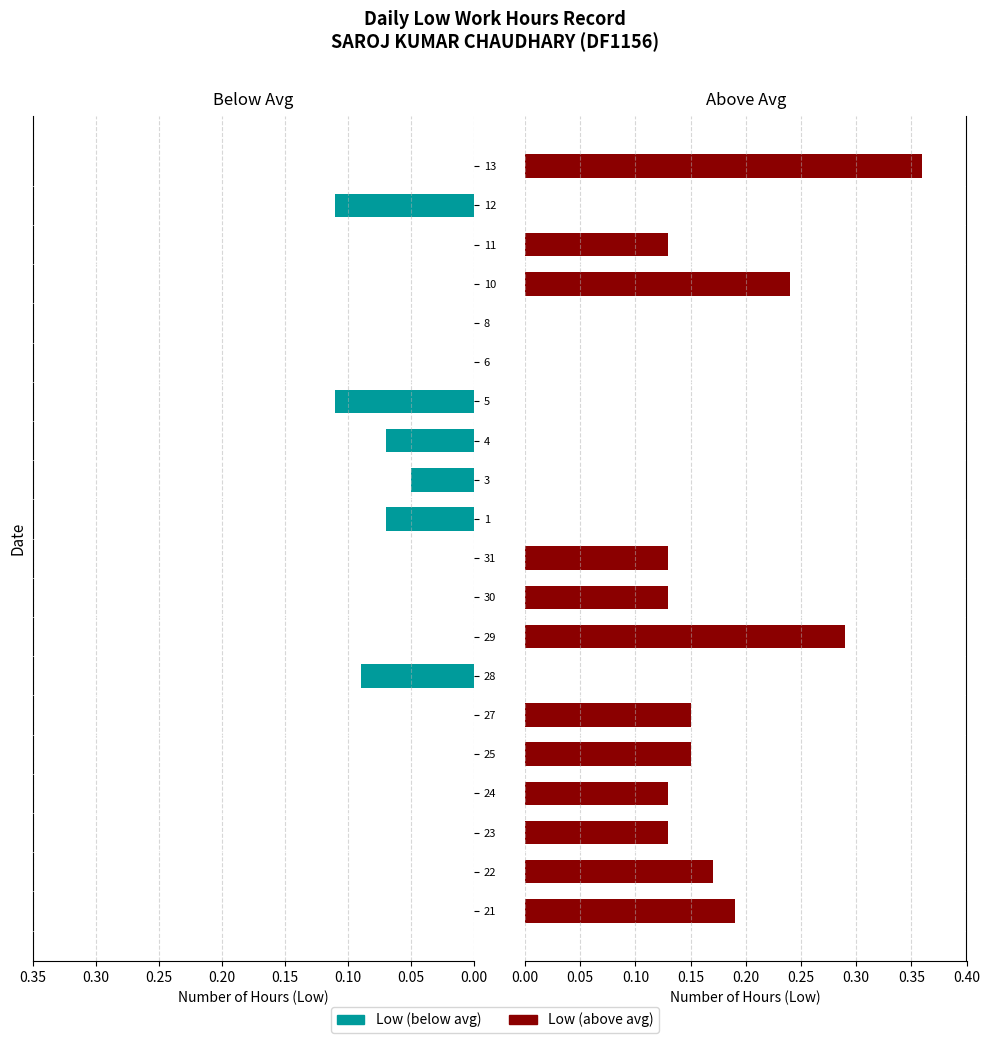

Count the Low (above avg) values in the range 0 to 1.

20